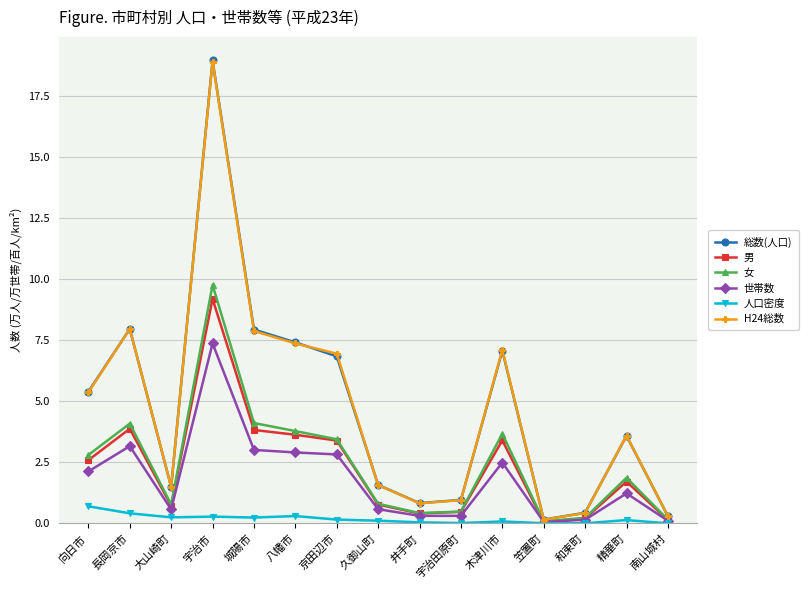

How many values in the 男 series exceed 1?

8